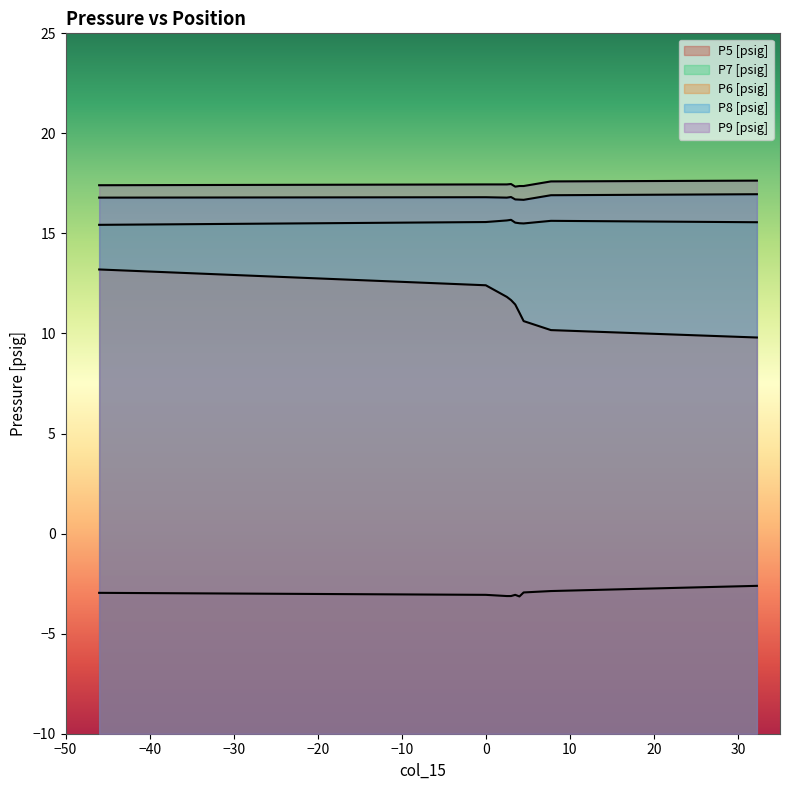

Reading left to right, list all the values displayed in this chart.

P5 [psig]: -3.0	-3.1	-3.1	-3.1	-3.1	-3.1	-2.9	-2.9	-2.6
P7 [psig]: 15.4	15.6	15.7	15.7	15.5	15.5	15.5	15.6	15.6
P6 [psig]: 13.2	12.4	11.8	11.7	11.4	11.0	10.6	10.2	9.8
P8 [psig]: 16.8	16.8	16.8	16.8	16.7	16.7	16.7	16.9	17.0
P9 [psig]: 17.4	17.4	17.4	17.5	17.3	17.4	17.4	17.6	17.6